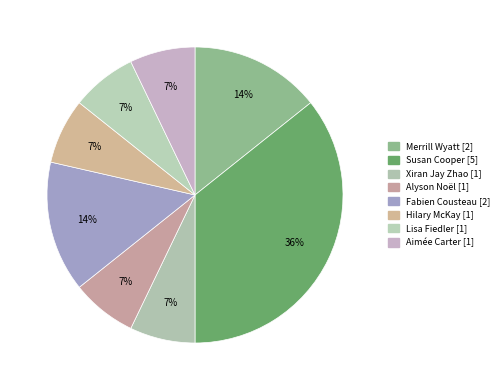

Does Hilary McKay account for over 50% of the chart?

No